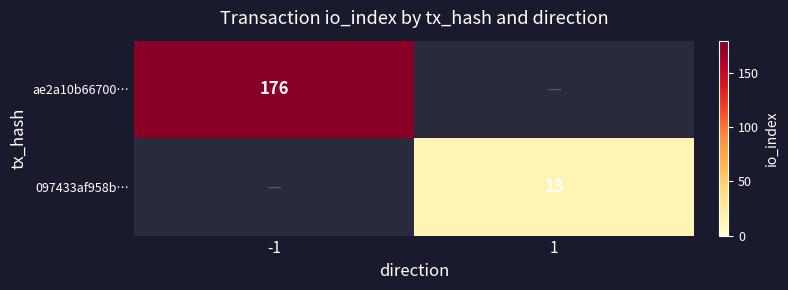

Is it true that 097433af958b… equals 9 at 1?

False